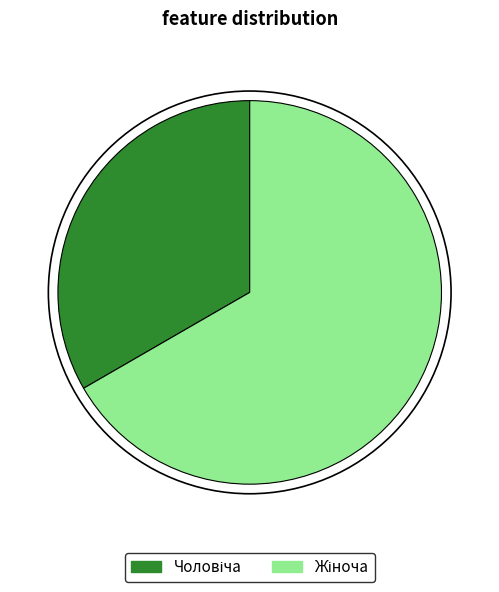

Is there any slice that represents more than half of the pie?

Yes